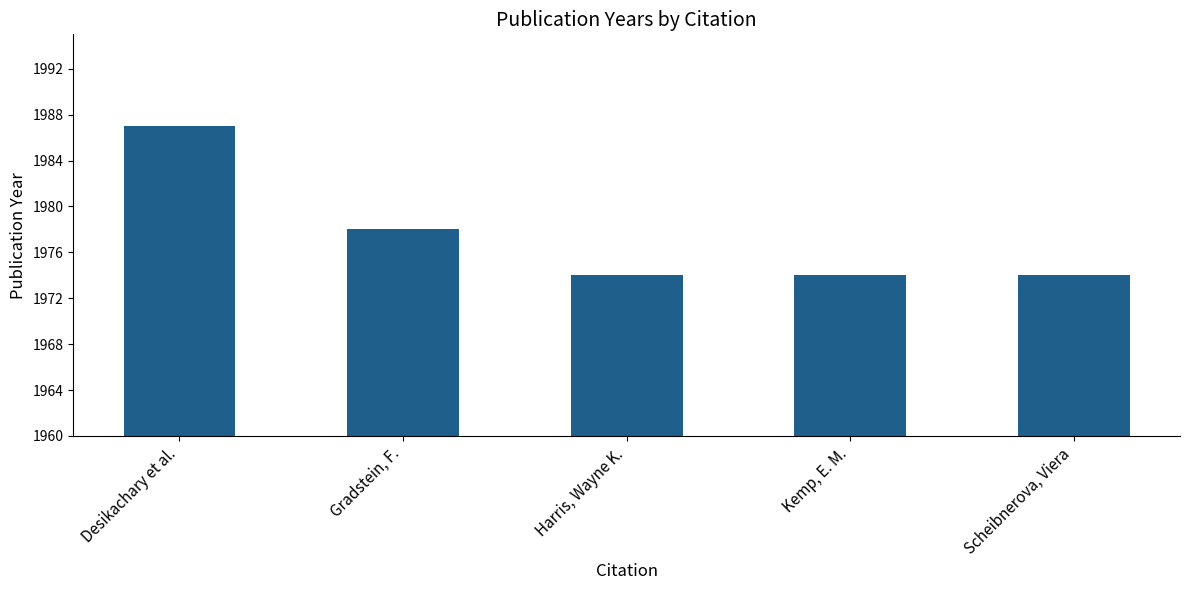

The chart shows a value of 1974 at Harris, Wayne K.. True or false?

True